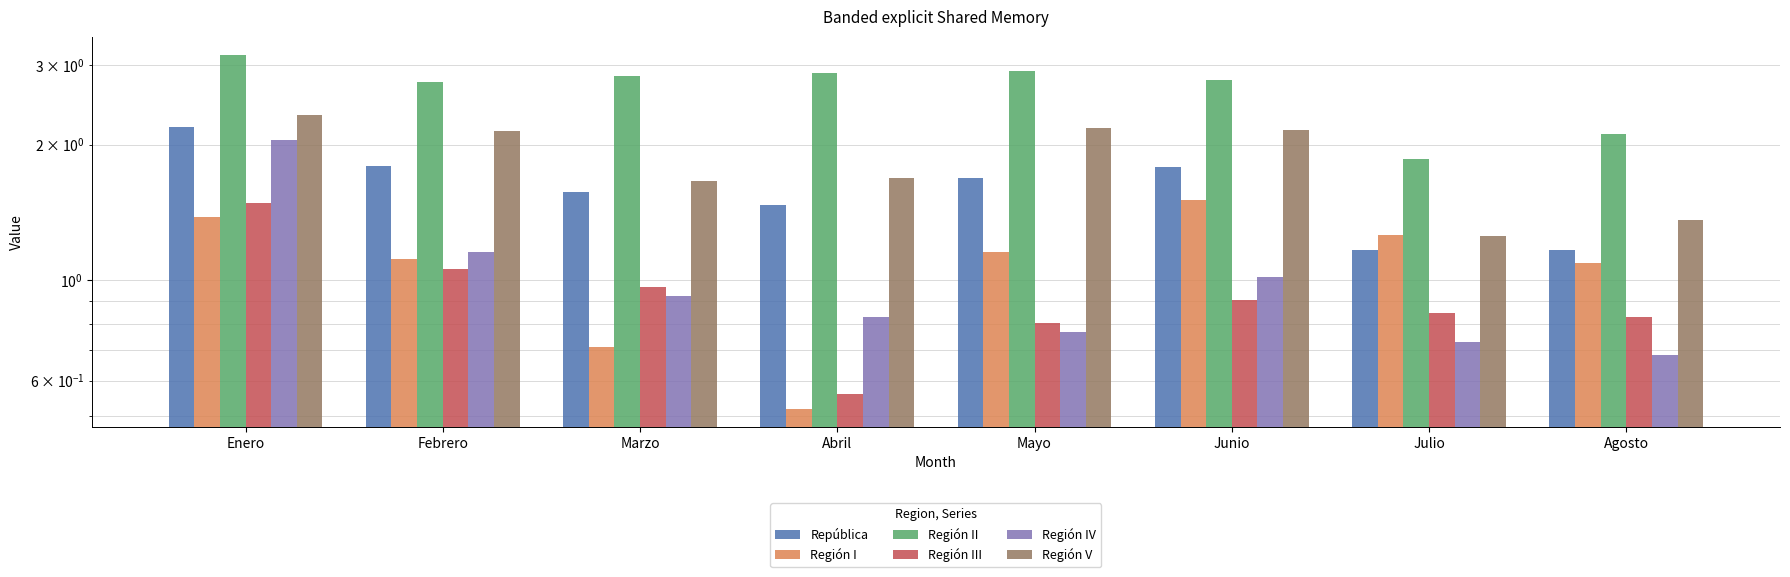

What is the sum of all Región III values?

7.5